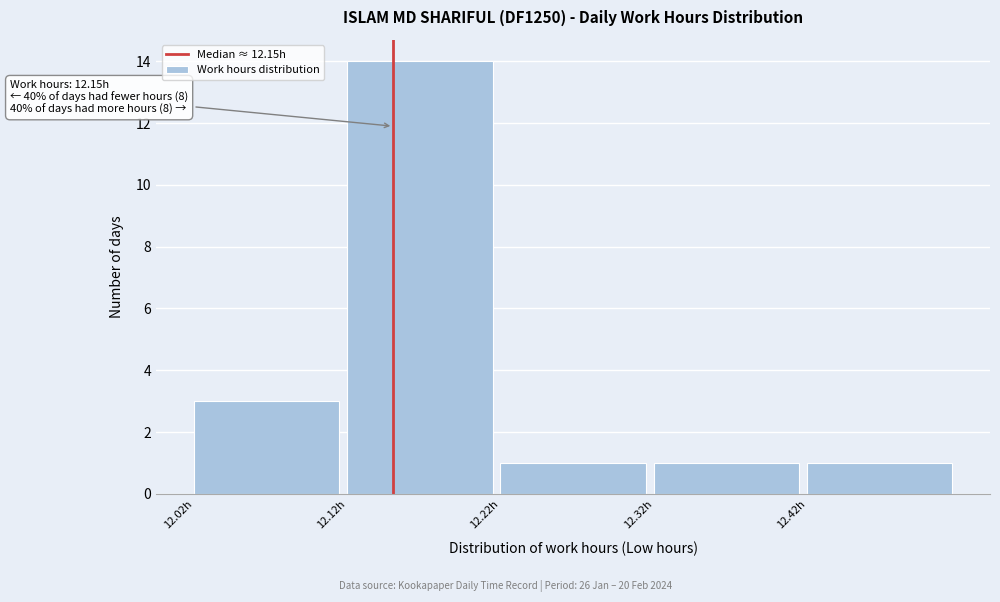

Which range on the x-axis has the tallest bar?

12.12 to 12.22